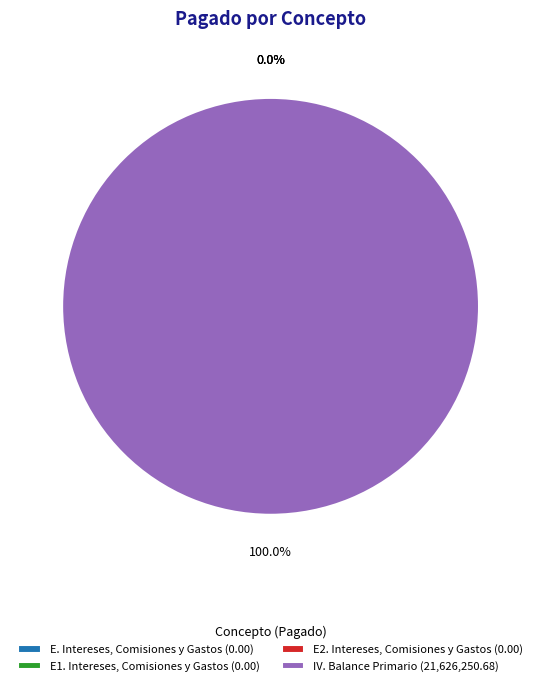

How many segments does this pie chart have?

4